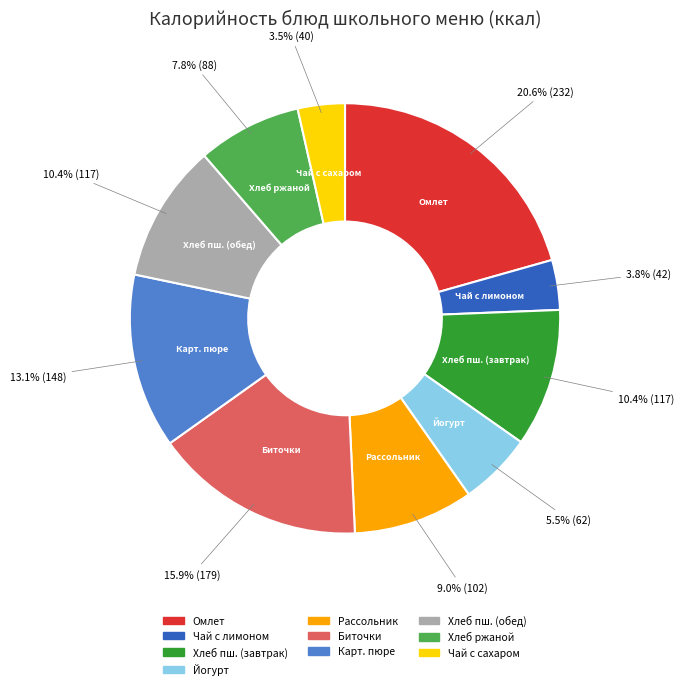

Is there a majority slice in this chart?

No